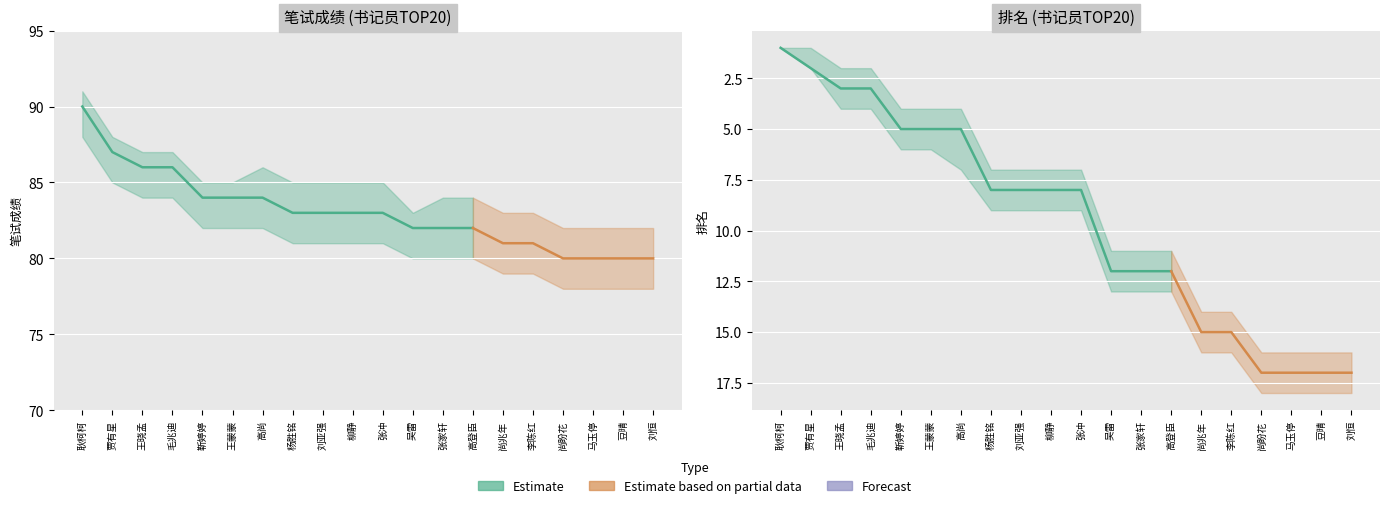

At which label does rank_mean first exceed 8?

吴雷